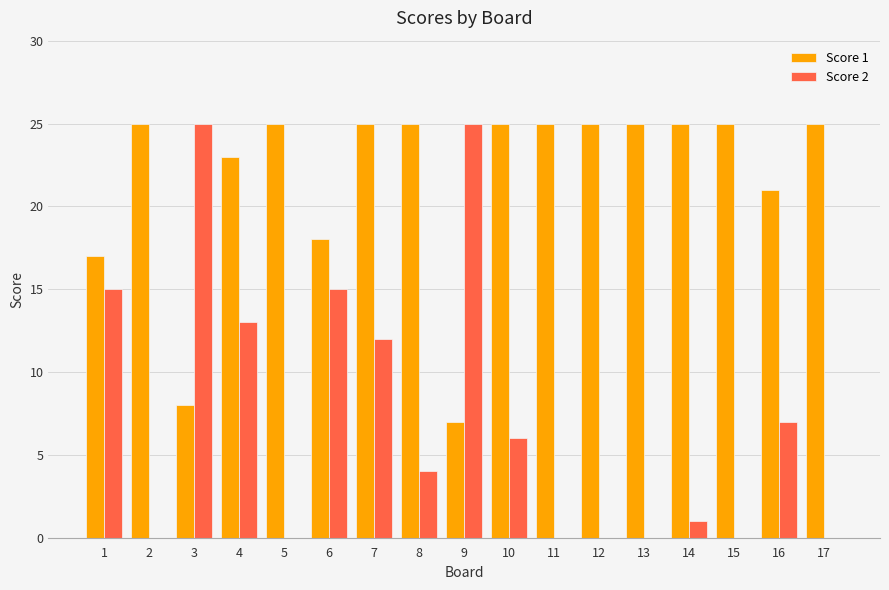

Which series changed the most between 6 and 14?

Score 2